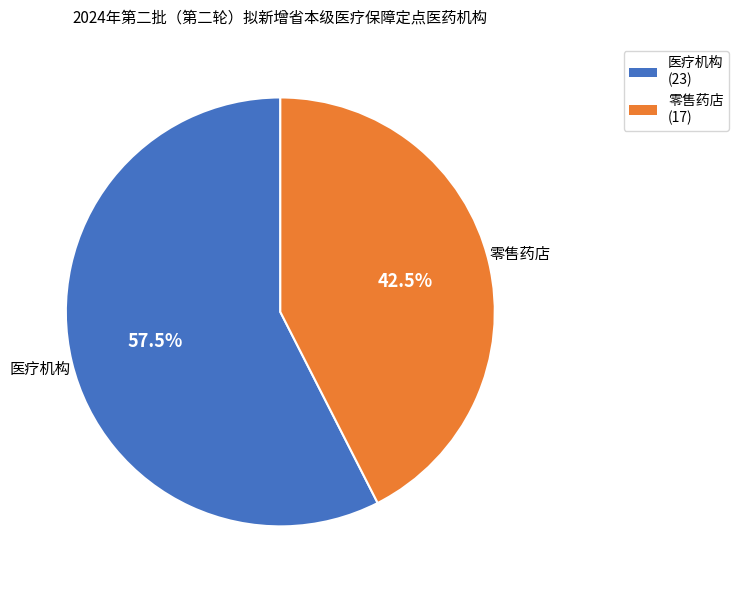

Count the number of slices in the pie.

2